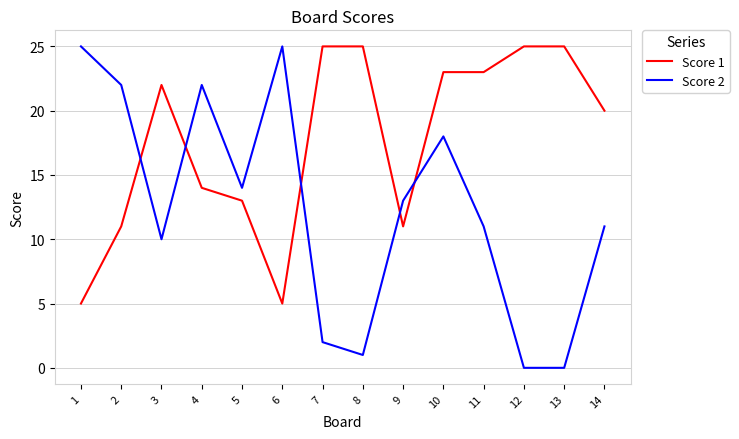

Reading left to right, transcribe all the data shown in this chart.

Score 1: 1=5	2=11	3=22	4=14	5=13	6=5	7=25	8=25	9=11	10=23	11=23	12=25	13=25	14=20
Score 2: 1=25	2=22	3=10	4=22	5=14	6=25	7=2	8=1	9=13	10=18	11=11	12=0	13=0	14=11